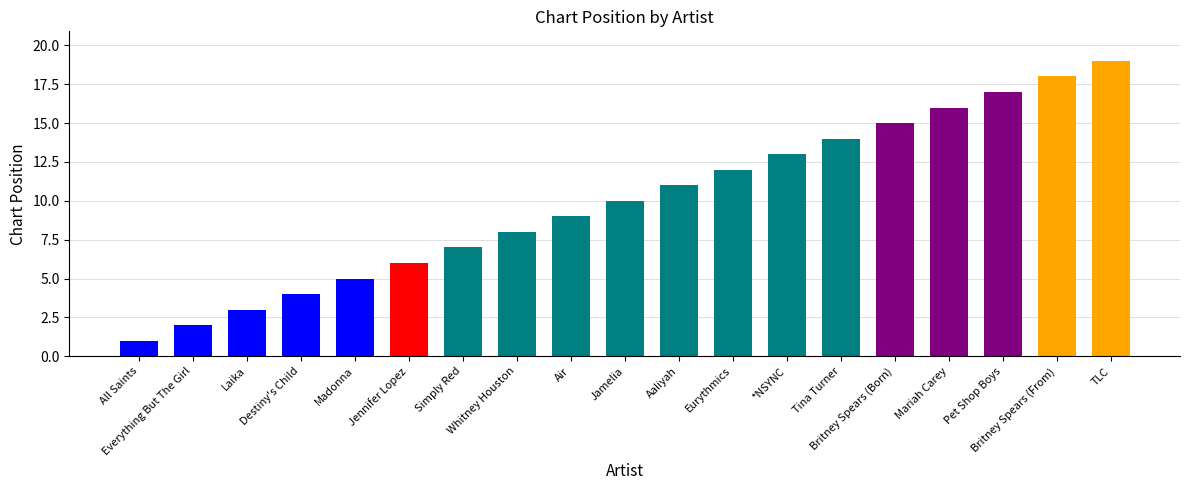

At which category does the chart reach its minimum across all series?

All Saints